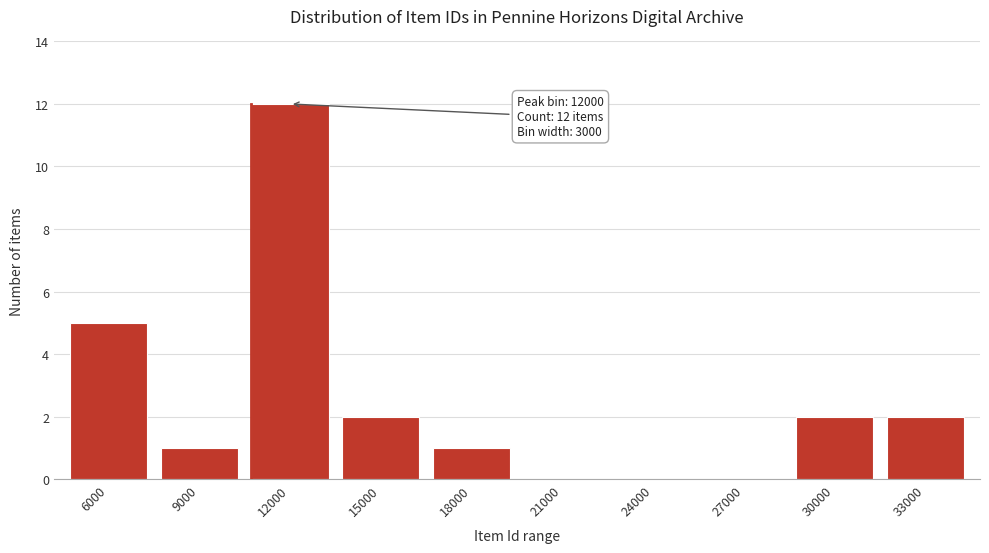

Reading left to right, list all the values displayed in this chart.

6000=5	9000=1	12000=12	15000=2	18000=1	21000=0	24000=0	27000=0	30000=2	33000=2